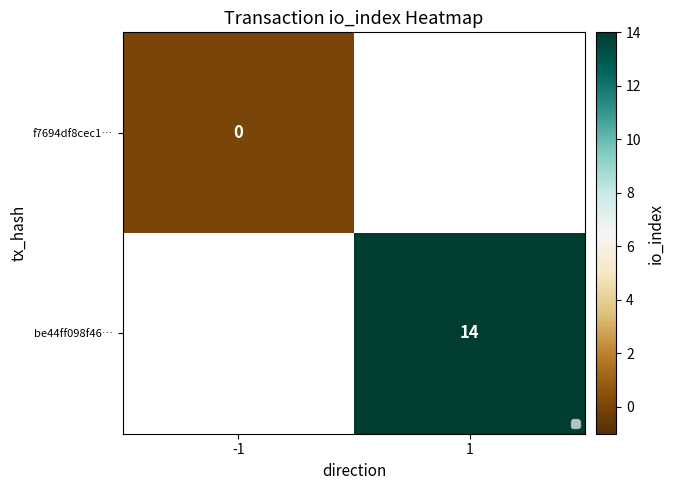

Count the number of data series in this chart.

2